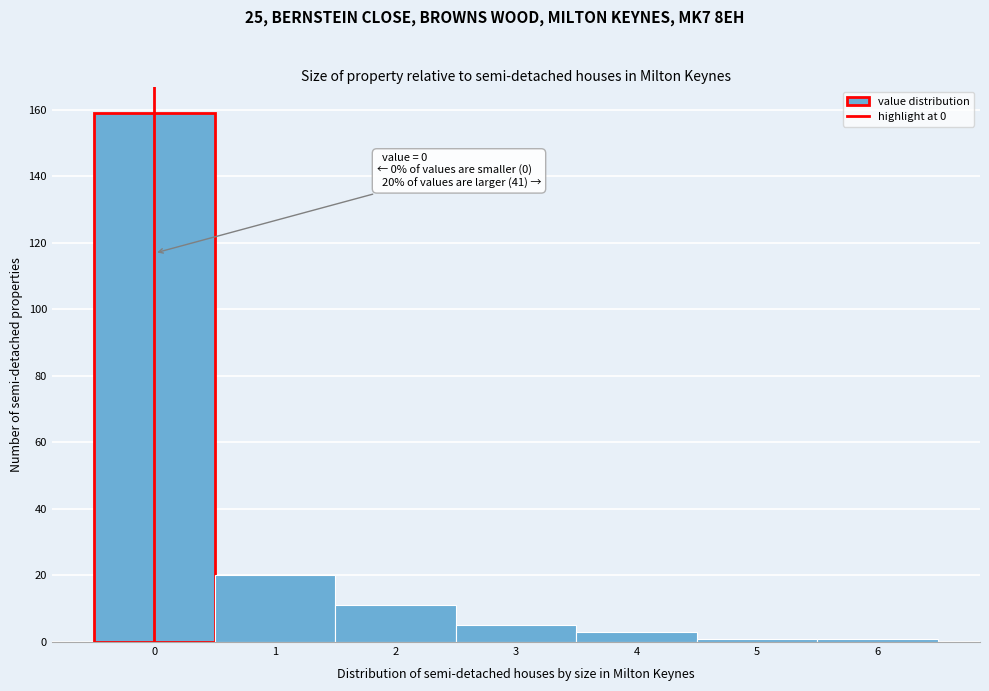

Which range on the x-axis has the tallest bar?

-0.5 to 0.5